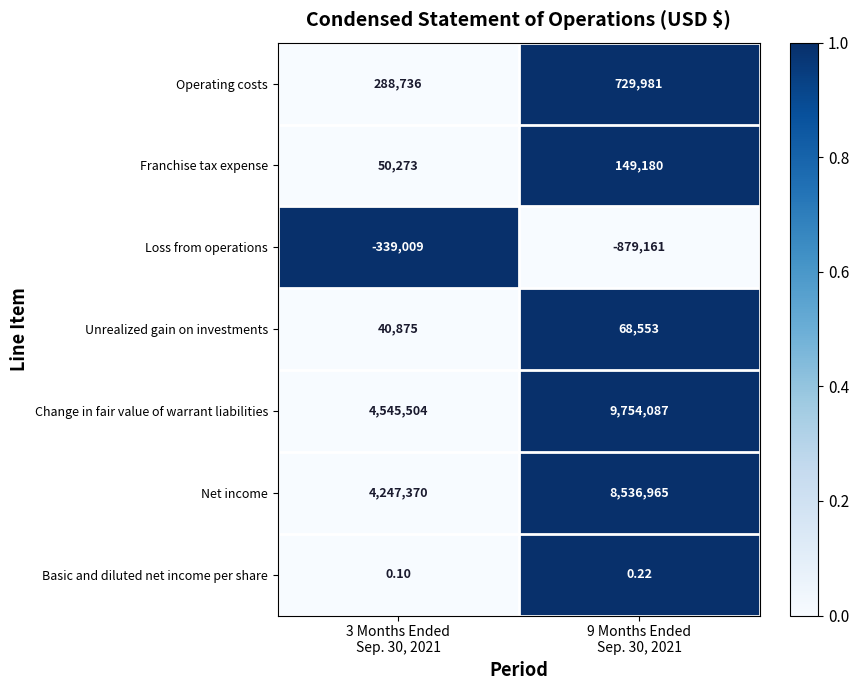

List the series in order of their peak value, lowest first.

Loss from operations, Basic and diluted net income per share, Unrealized gain on investments, Franchise tax expense, Operating costs, Net income, Change in fair value of warrant liabilities